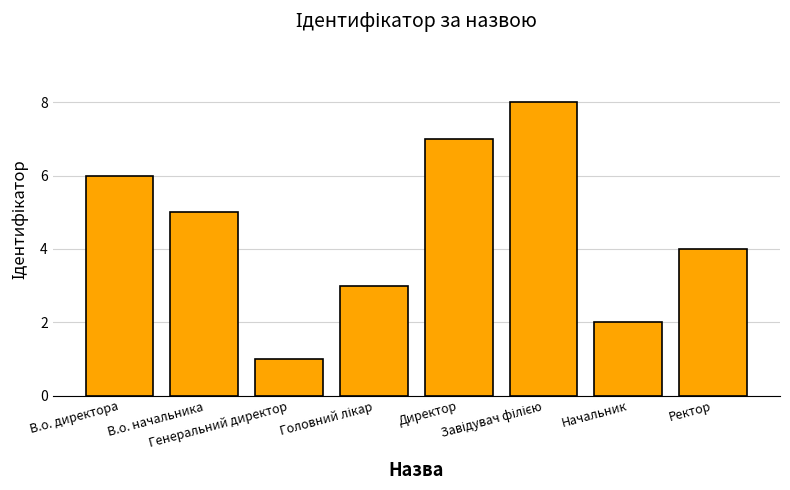

What value does the data have at Ректор?

4